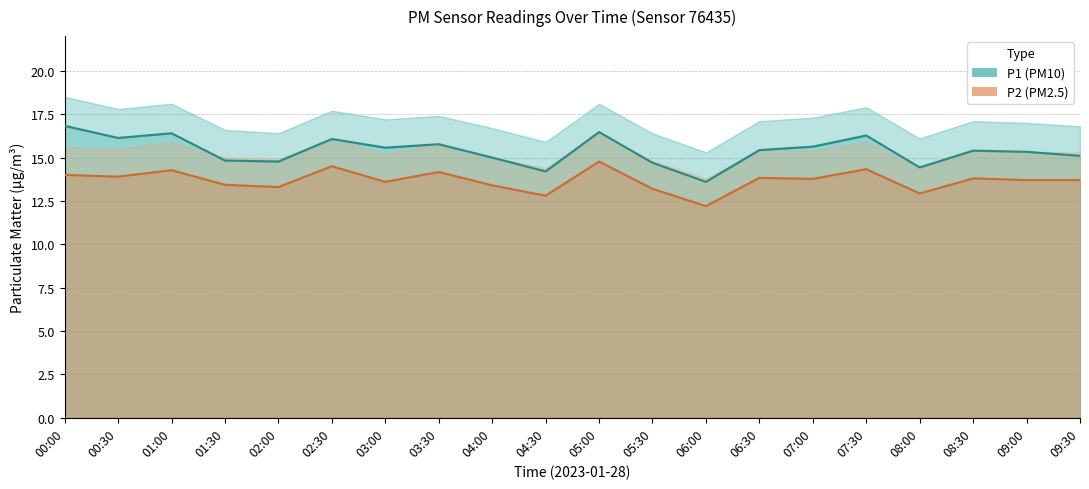

At which label does P1 first exceed 15?

00:00